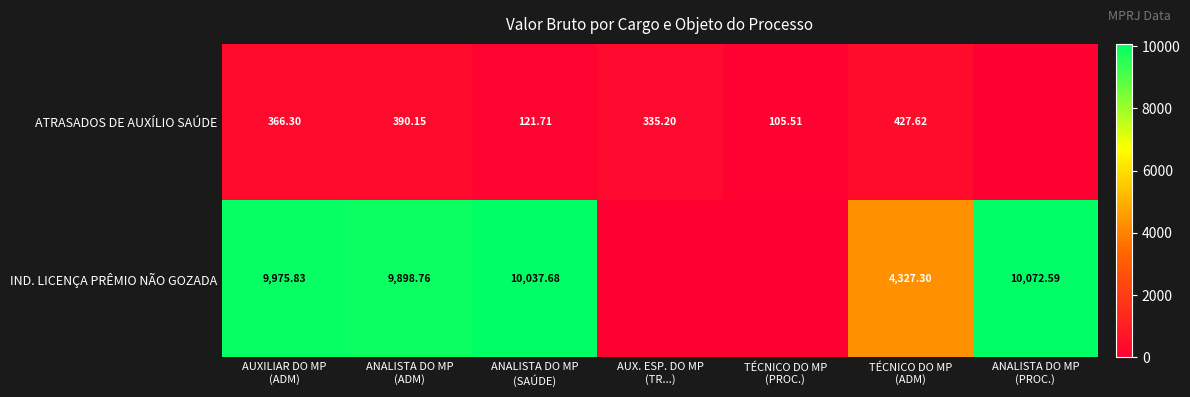

Between AUXILIAR DO MP (ADM) and ANALISTA DO MP (PROC.), which series saw the biggest shift?

ATRASADOS DE AUXÍLIO SAÚDE